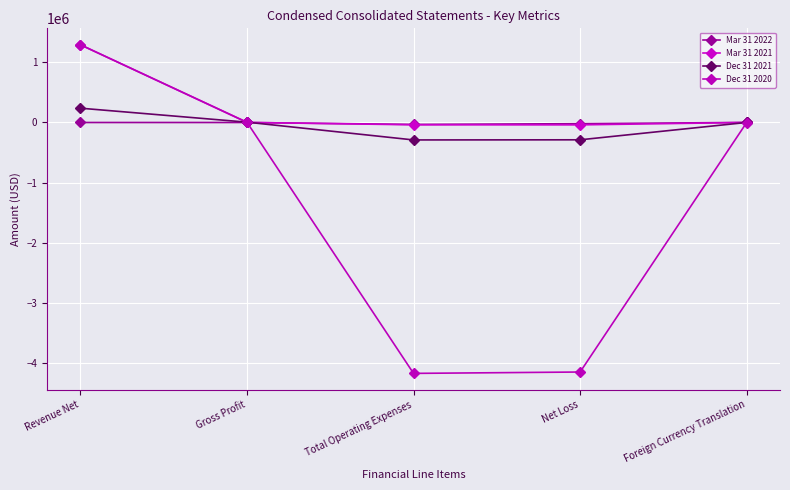

True or false: Mar 31 2022 has a value of -10365 at Total Operating Expenses.

False